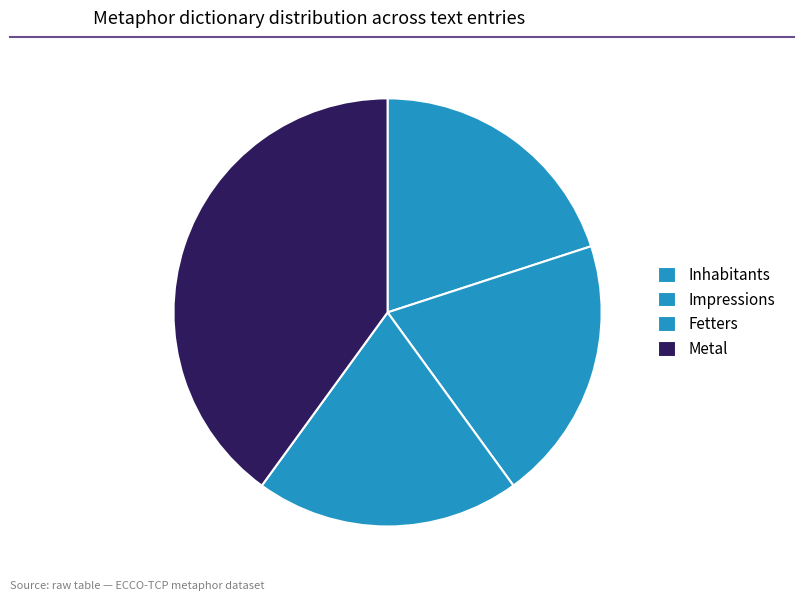

How many segments does this pie chart have?

4